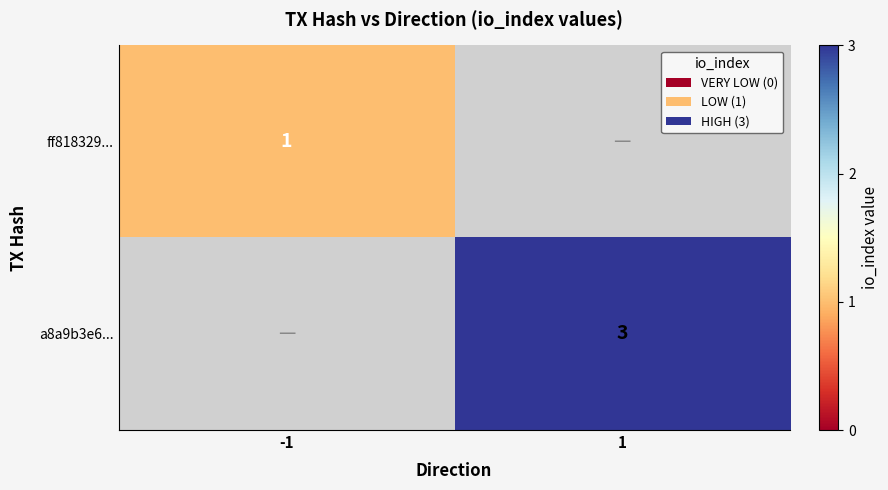

True or false: a8a9b3e6... has a value of -2 at -1.

False